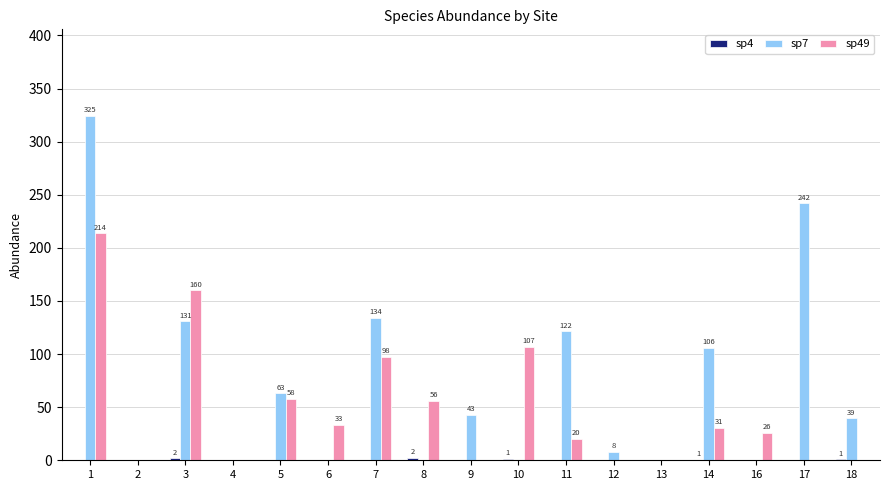

What is the sum of all sp7 values?

1212.2